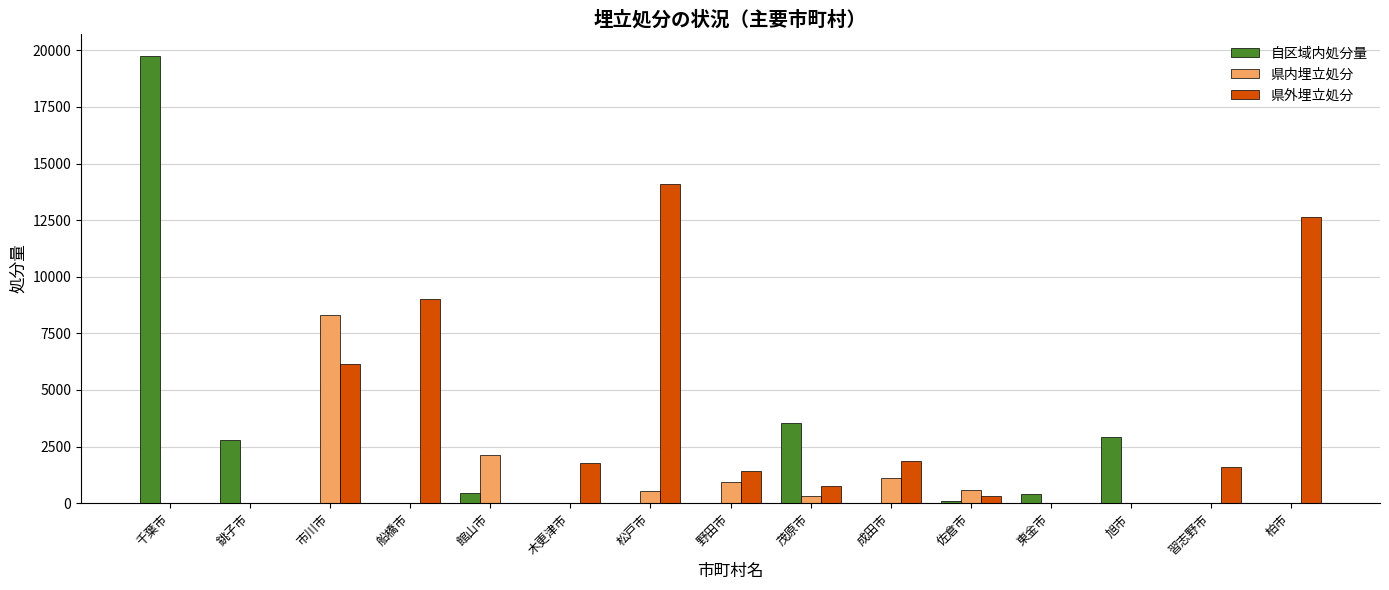

The 自区域内処分量 series shows 0.0 at 市川市. True or false?

True